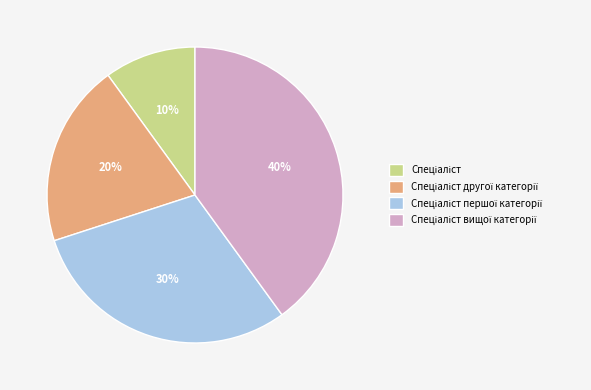

Count the number of slices in the pie.

4